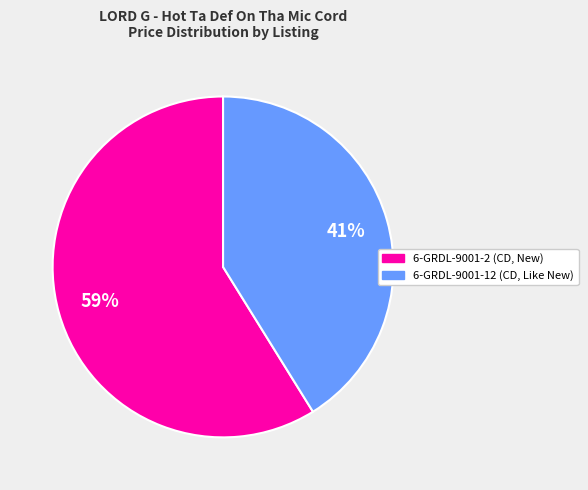

Is it true that 6-GRDL-9001-2 (CD, New) is 59% of the pie?

True